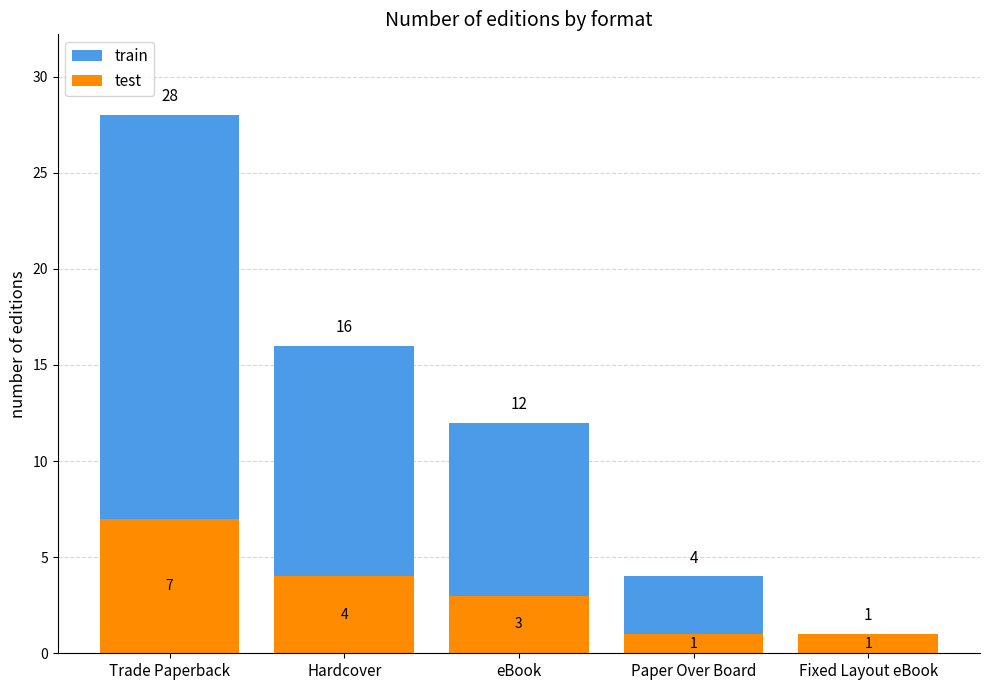

The train series shows 1 at Paper Over Board. True or false?

False